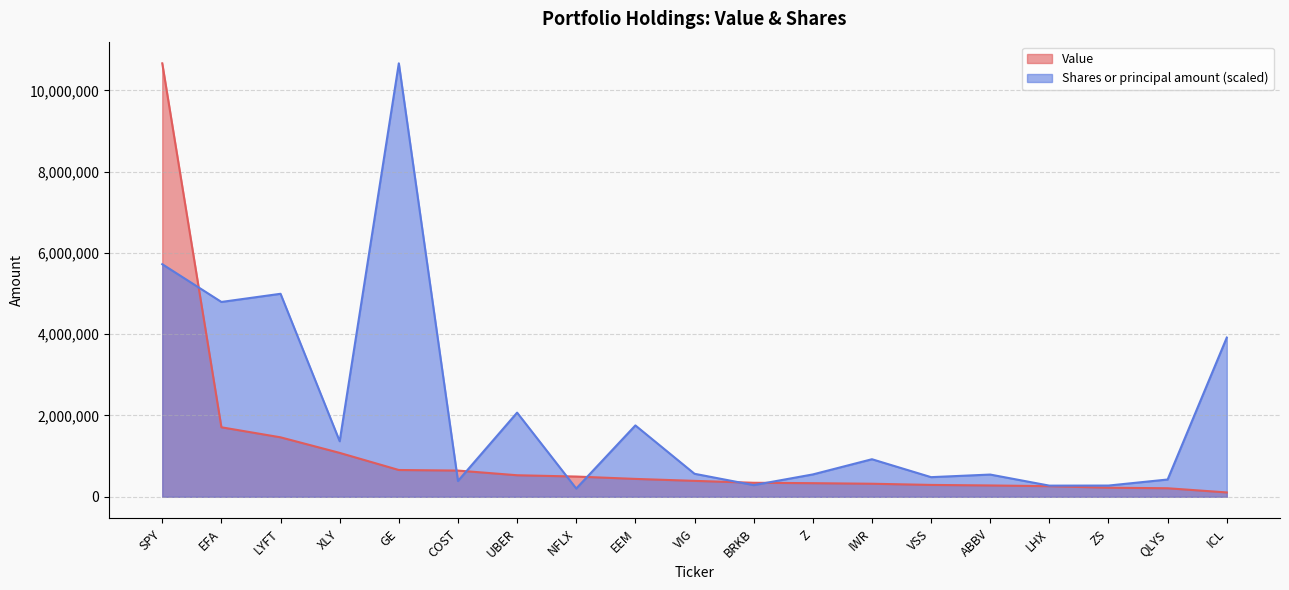

Rank the series by their average value, from highest to lowest.

Shares or principal amount (scaled), Value